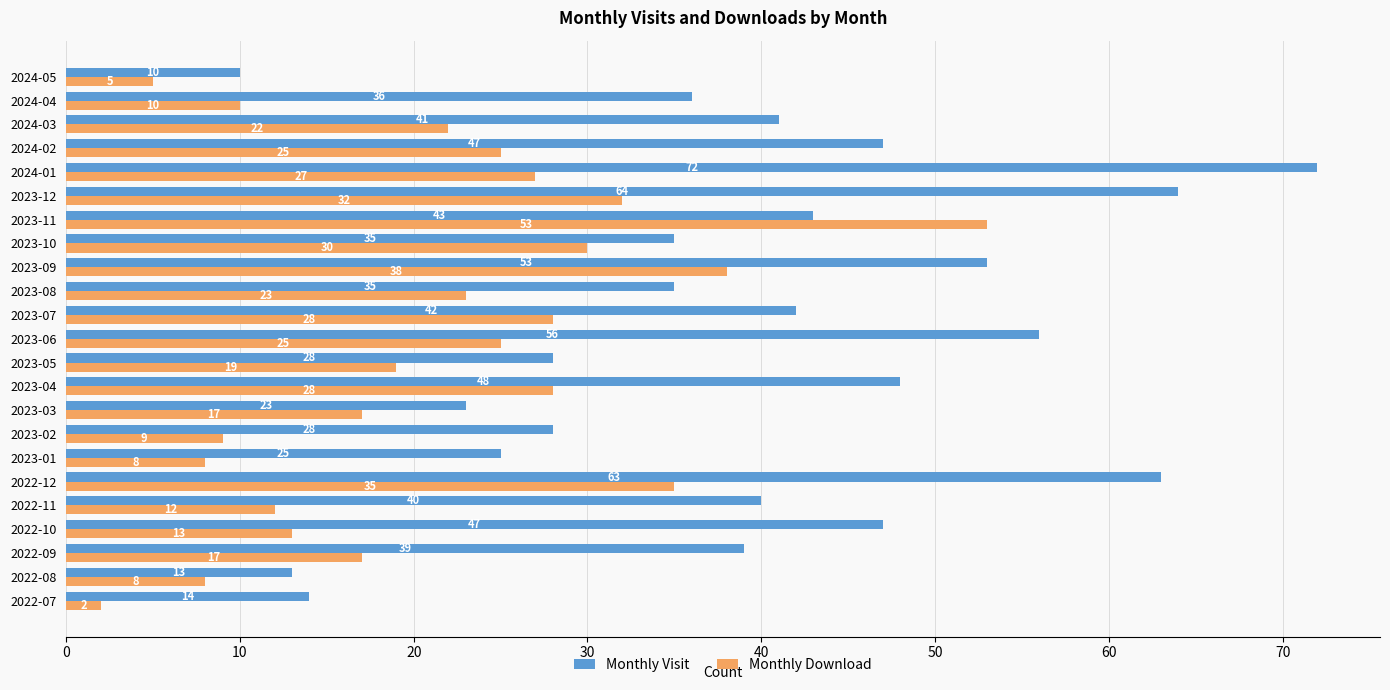

Which series has the largest range (max minus min)?

Monthly Visit